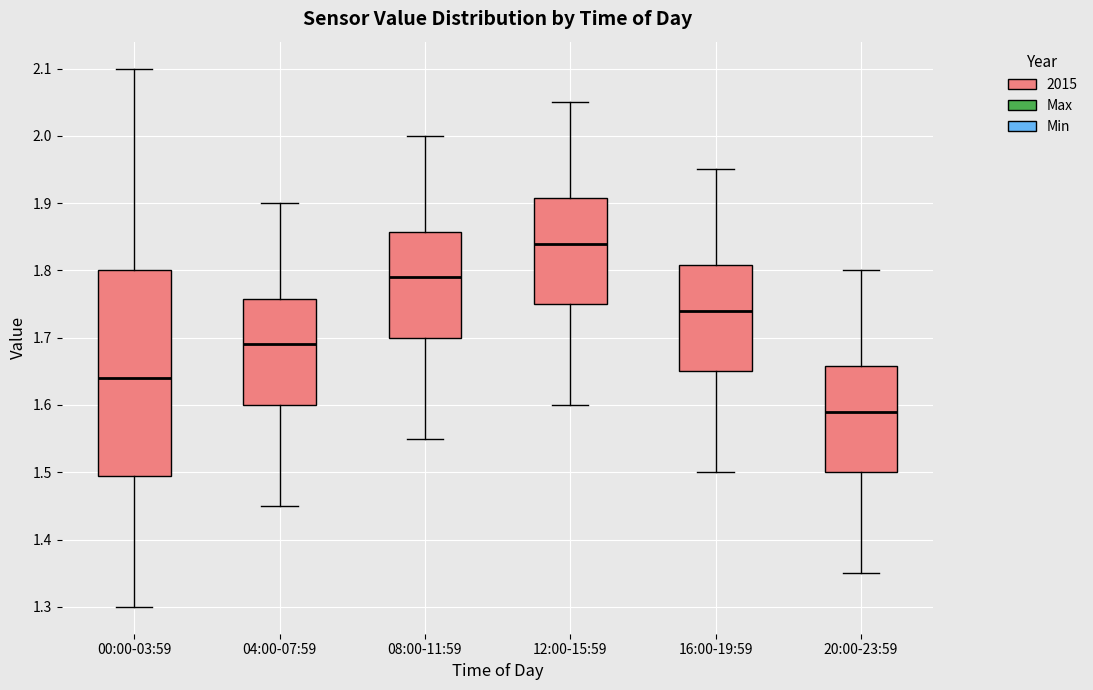

Where is the upper edge of the box for 16:00-19:59 on the y-axis? The values are not printed on the chart, so give them approximately, as read against the axis.

1.81